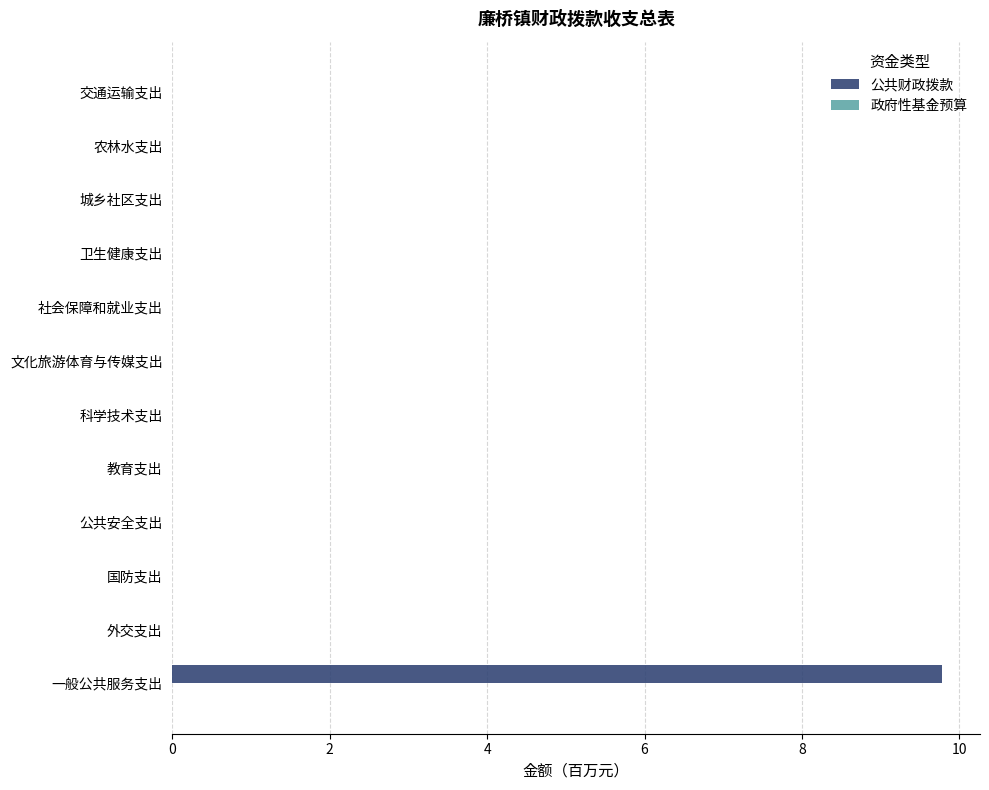

True or false: the data shows 9.8 at 一般公共服务支出.

True